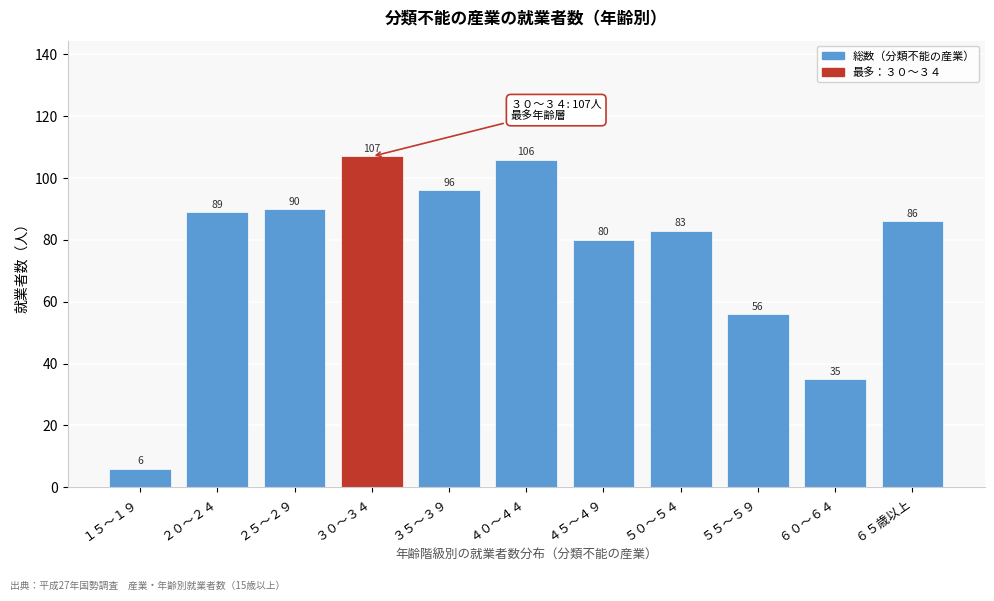

Reading left to right, extract all data points from this chart.

１５～１９=6	２０～２４=89	２５～２９=90	３０～３４=107	３５～３９=96	４０～４４=106	４５～４９=80	５０～５４=83	５５～５９=56	６０～６４=35	６５歳以上=86